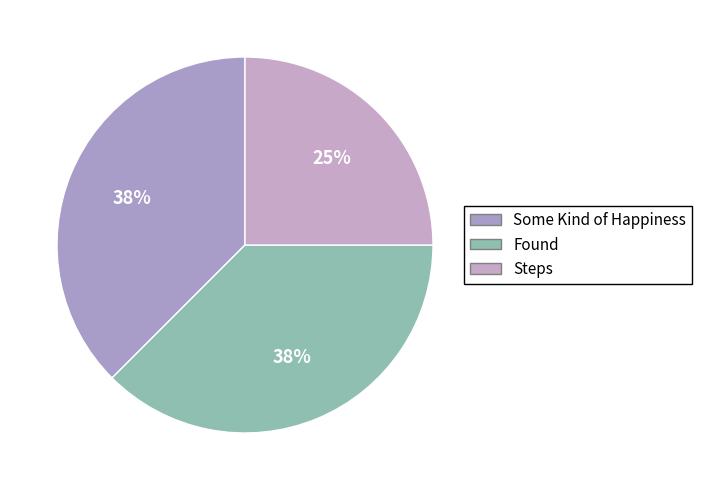

Is it true that Some Kind of Happiness is 38% of the pie?

True